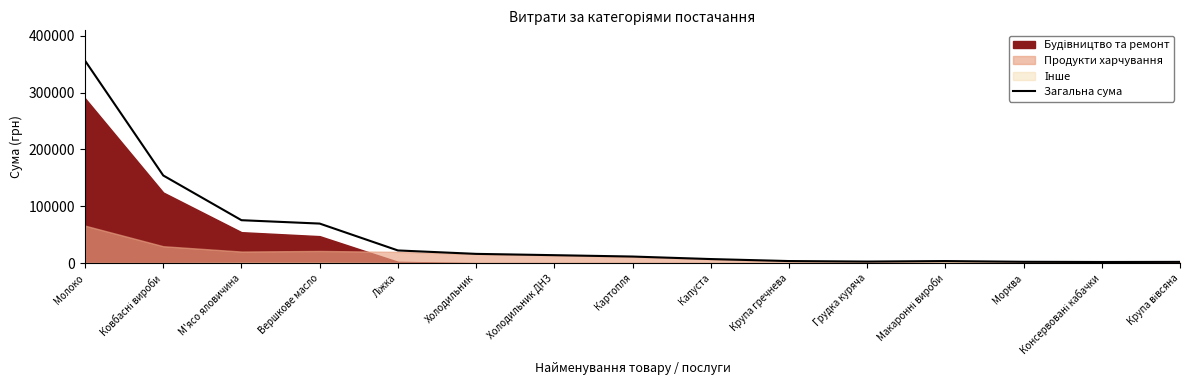

What is the difference between the values at Ліжка and Крупа гречнева?

18664.5